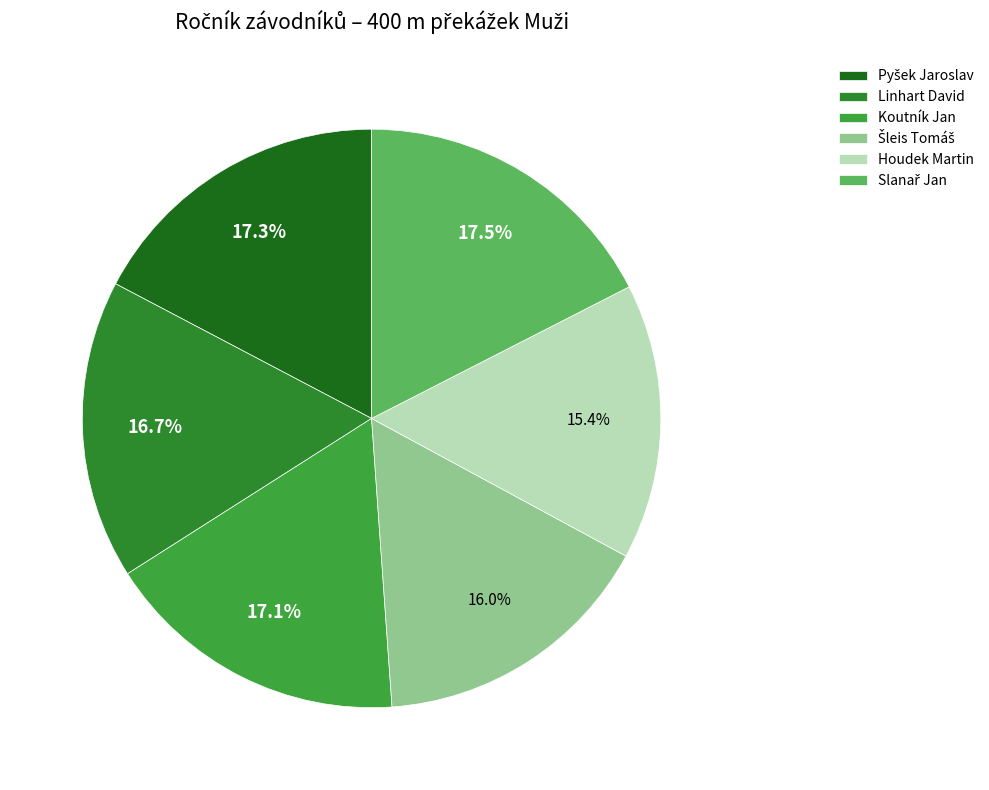

Rank the categories by value from lowest to highest.

Houdek Martin, Šleis Tomáš, Linhart David, Koutník Jan, Pyšek Jaroslav, Slanař Jan